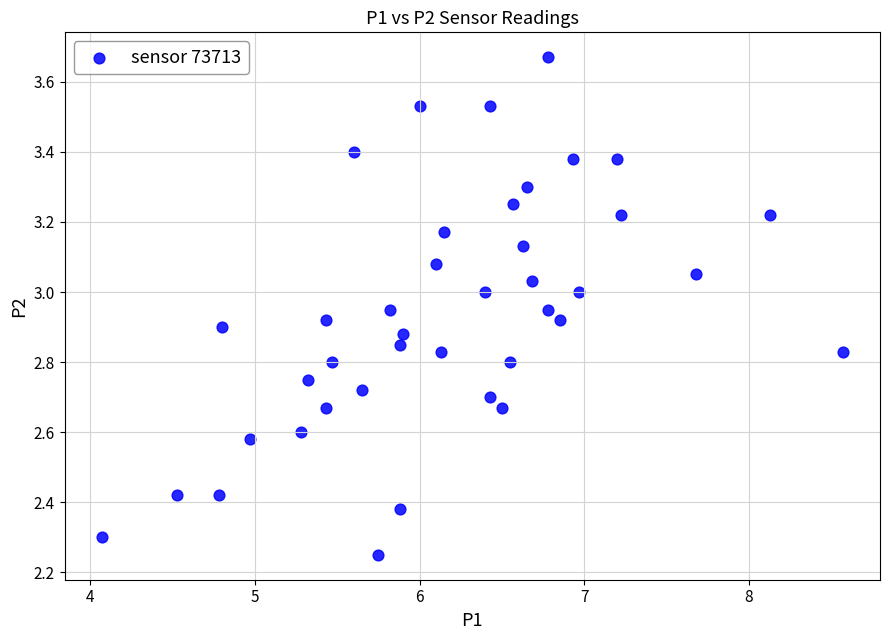

What is the range of X values (max minus min)?

4.5